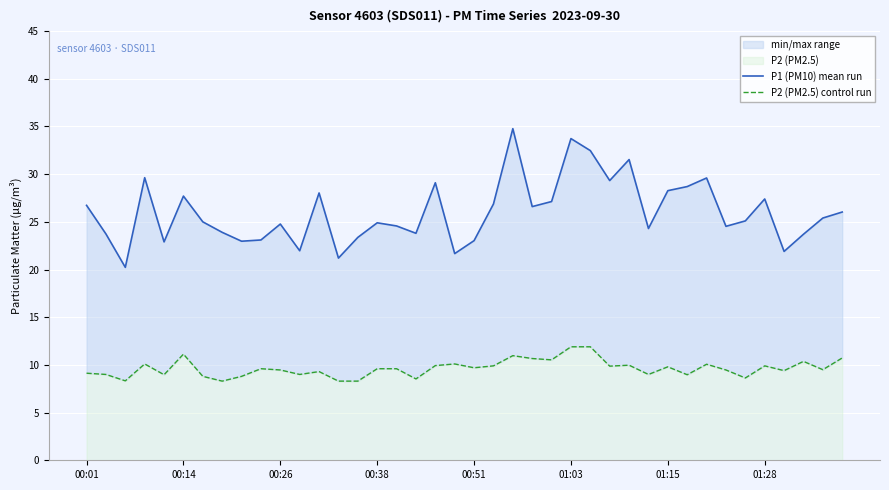

Reading left to right, list all the values displayed in this chart.

P1 (PM10) mean run: 26.7	23.7	20.2	29.6	22.9	27.7	25.0	23.9	23.0	23.1	24.8	22.0	28.0	21.2	23.4	24.9	24.6	23.8	29.1	21.7	23.0	26.9	34.8	26.6	27.1	33.7	32.5	29.3	31.5	24.3	28.3	28.7	29.6	24.5	25.1	27.4	21.9	23.7	25.4	26.0
P2 (PM2.5) control run: 9.1	9.0	8.3	10.1	9.0	11.1	8.8	8.3	8.8	9.6	9.5	9.0	9.3	8.3	8.3	9.6	9.6	8.5	9.9	10.1	9.7	9.9	11.0	10.7	10.5	11.9	11.9	9.9	10.0	9.0	9.8	9.0	10.1	9.5	8.6	9.9	9.4	10.4	9.5	10.7